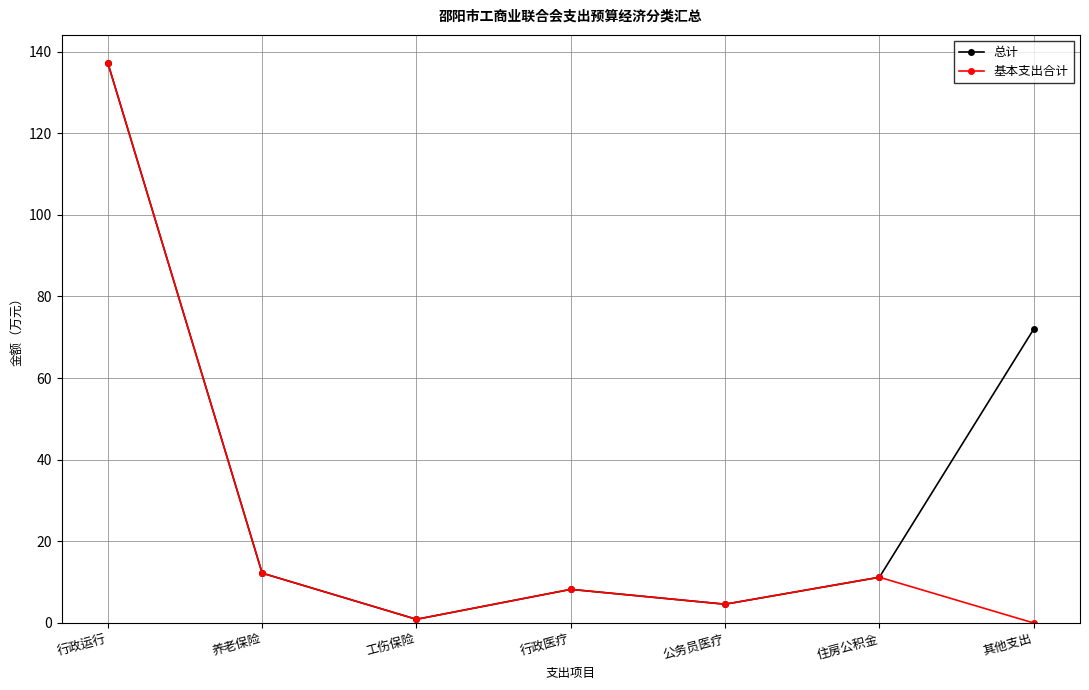

Reading right to left, list all the values displayed in this chart.

总计: 其他支出=72.0	住房公积金=11.2	公务员医疗=4.6	行政医疗=8.2	工伤保险=0.9	养老保险=12.2	行政运行=137.2
基本支出合计: 其他支出=0.0	住房公积金=11.2	公务员医疗=4.6	行政医疗=8.2	工伤保险=0.9	养老保险=12.2	行政运行=137.2